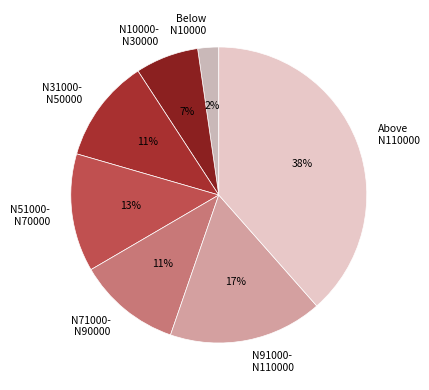

Between Above N110000 and Below N10000, which is larger?

Above N110000